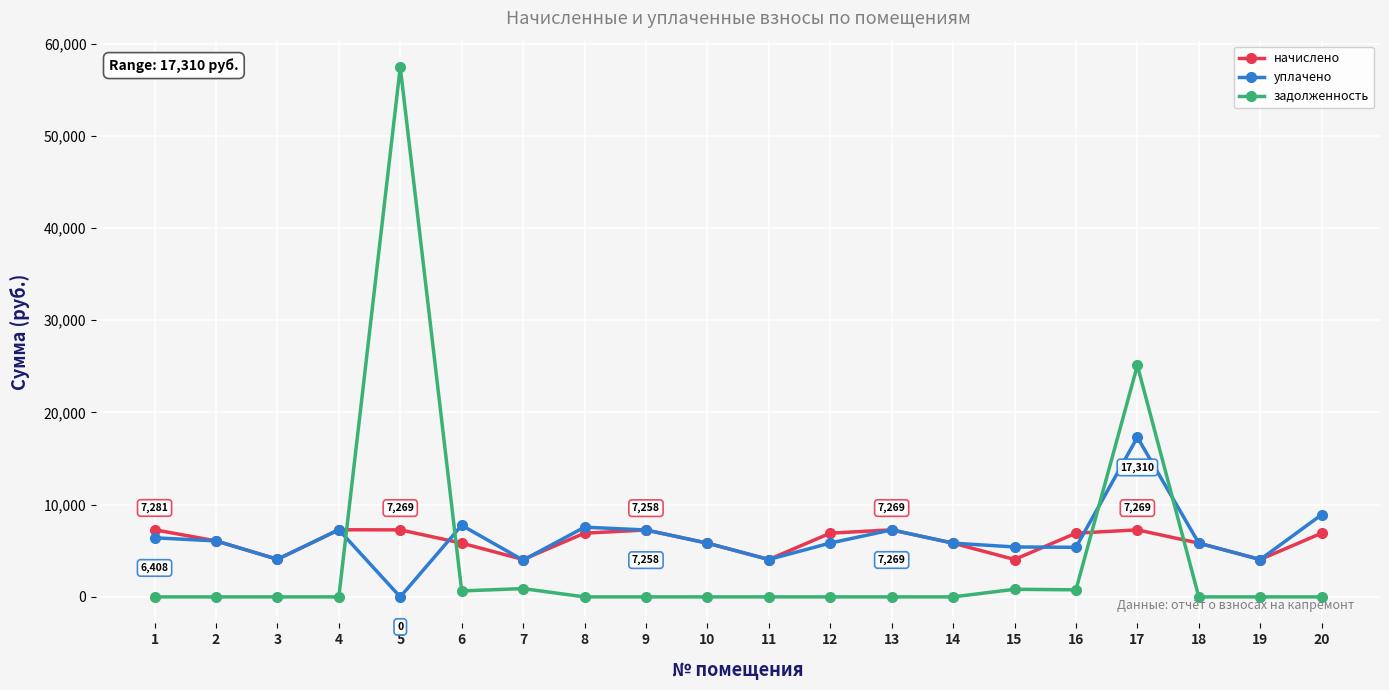

True or false: начислено has more than 2 points higher than both neighbors.

True